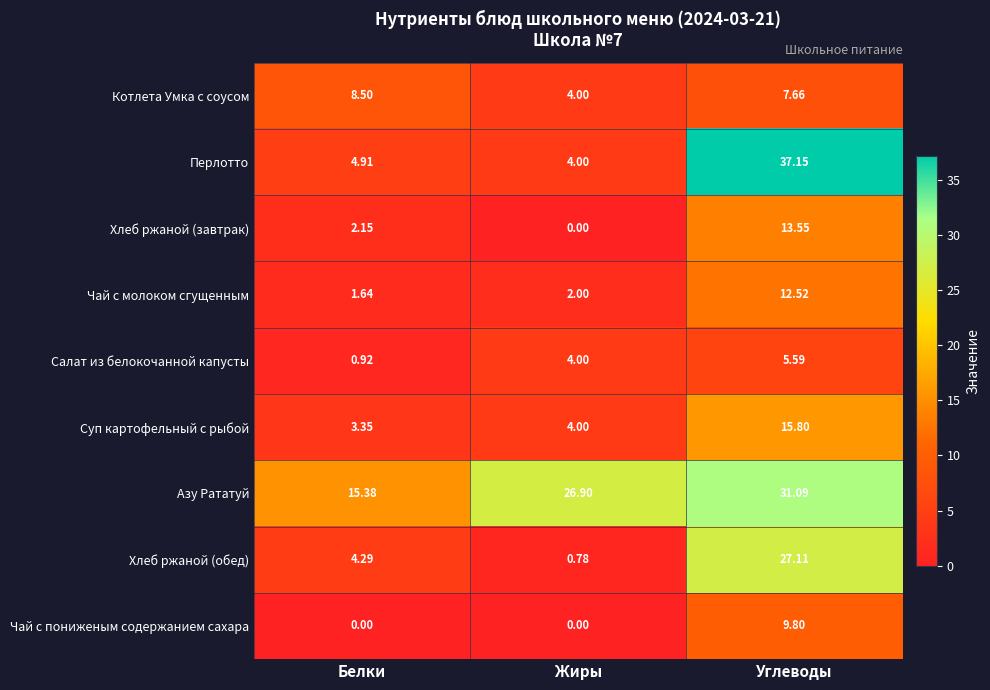

Rank the series by their maximum value, from lowest to highest.

Салат из белокочанной капусты, Котлета Умка с соусом, Чай с пониженым содержанием сахара, Чай с молоком сгущенным, Хлеб ржаной (завтрак), Суп картофельный с рыбой, Хлеб ржаной (обед), Азу Рататуй, Перлотто